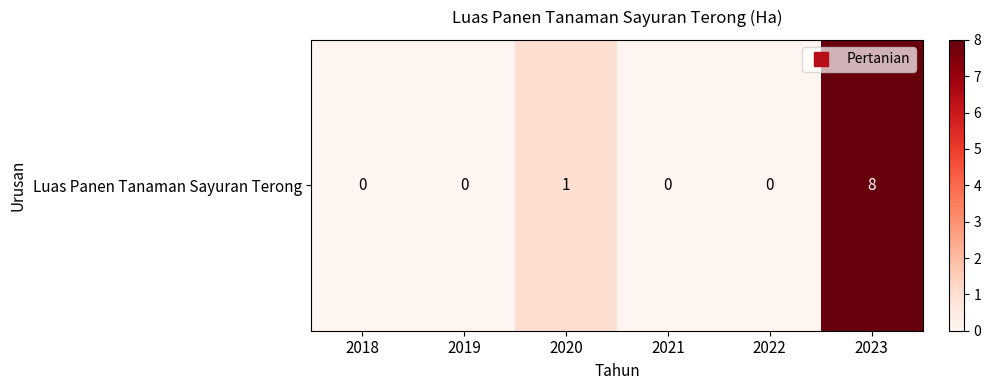

List the labels in order of value, smallest first.

2018, 2019, 2021, 2022, 2020, 2023